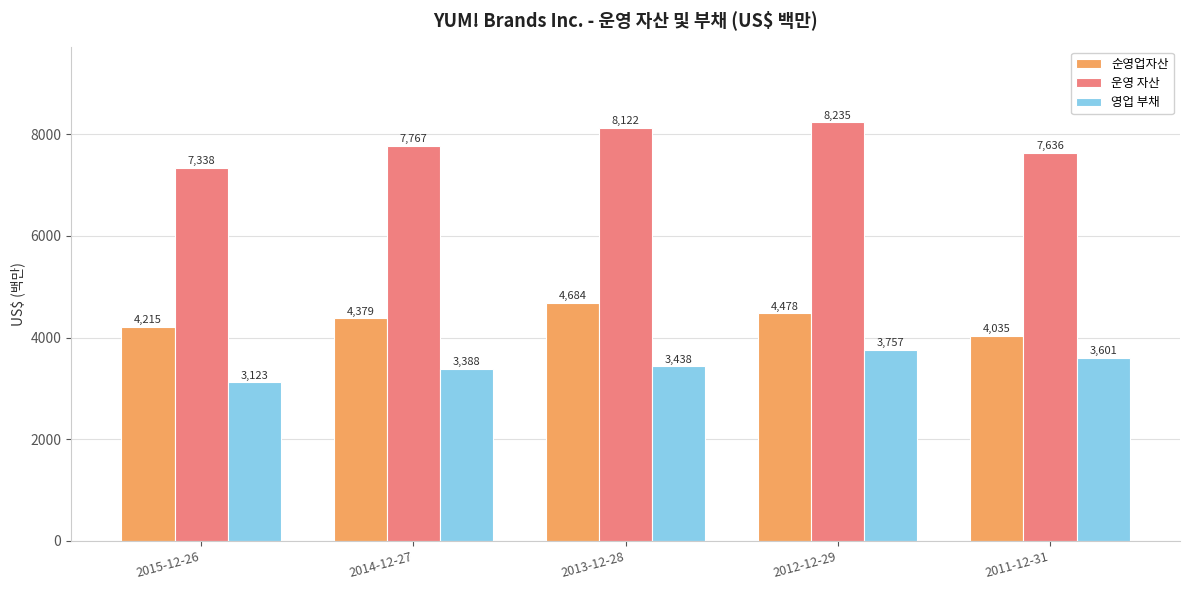

What is the average value of the 영업 부채 series?

3461